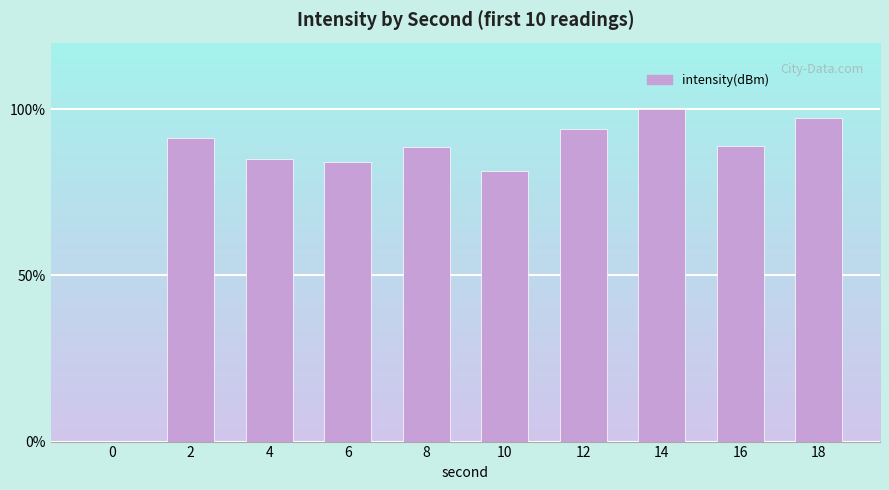

The chart shows a value of 85.0 at 4. True or false?

True